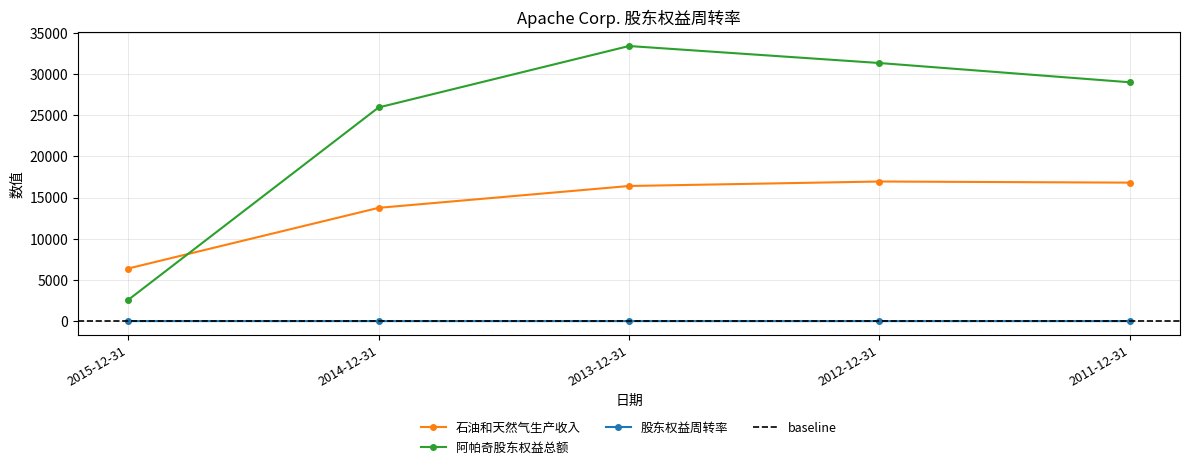

What is the difference between the second highest and second lowest values in the 石油和天然气生产收入 series?

3061.0